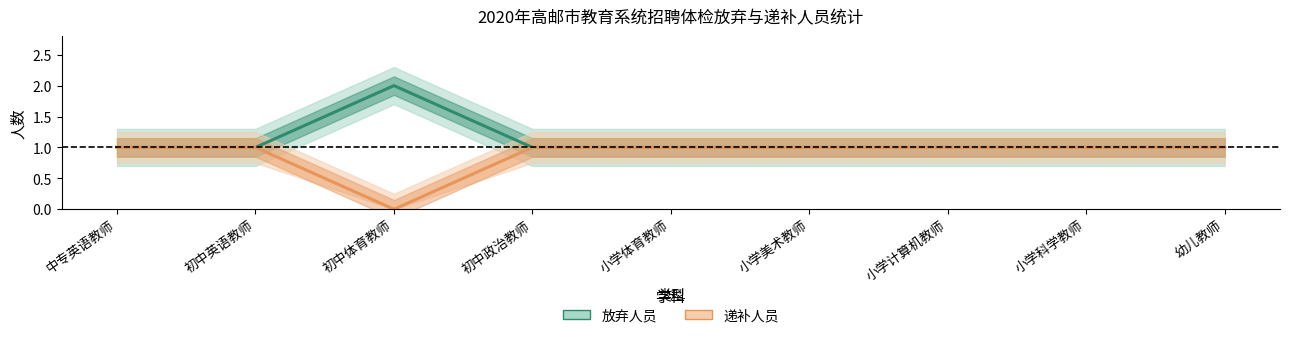

What is the sum of all 放弃人员 values?

10